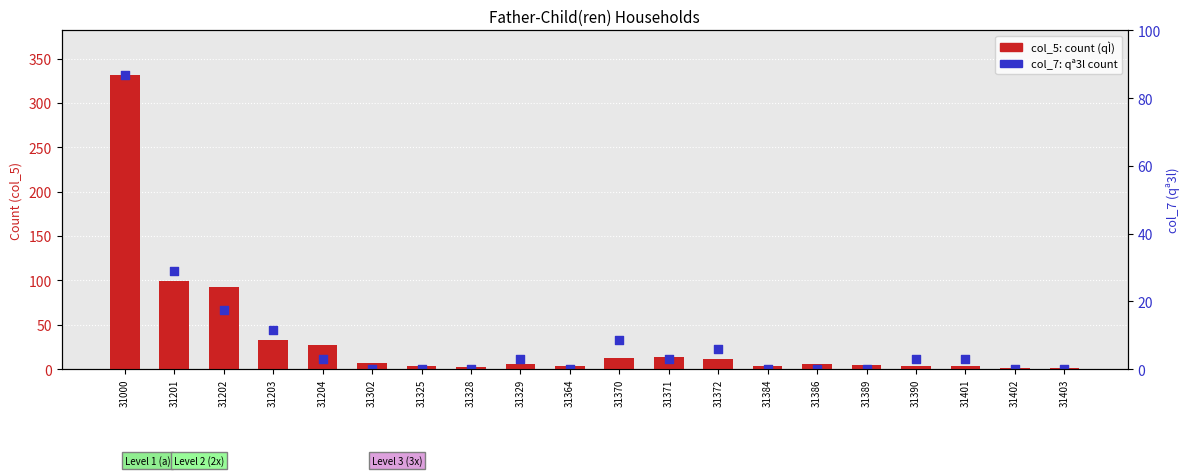

At which category is the sum across all series the highest?

31000